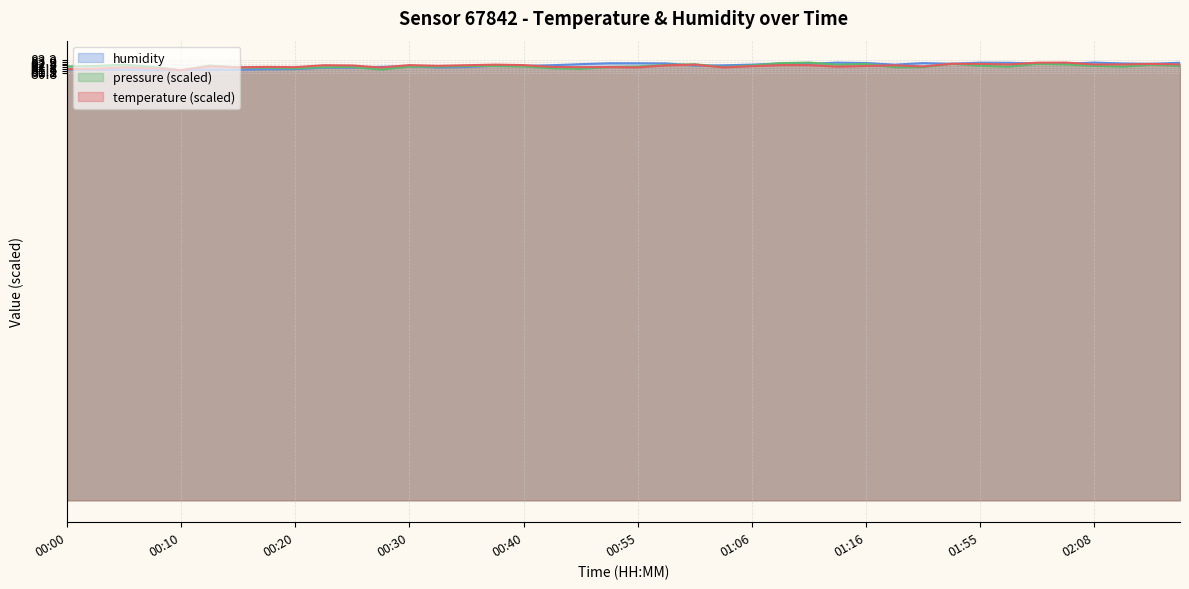

At which label does humidity first exceed 82?

00:30